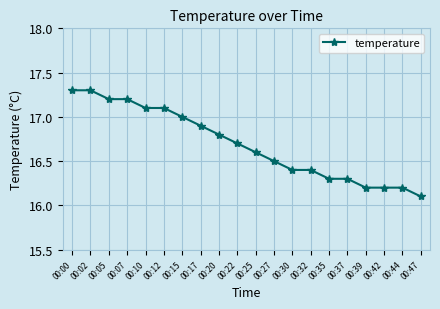

Which label corresponds to the smallest value in the chart?

00:47